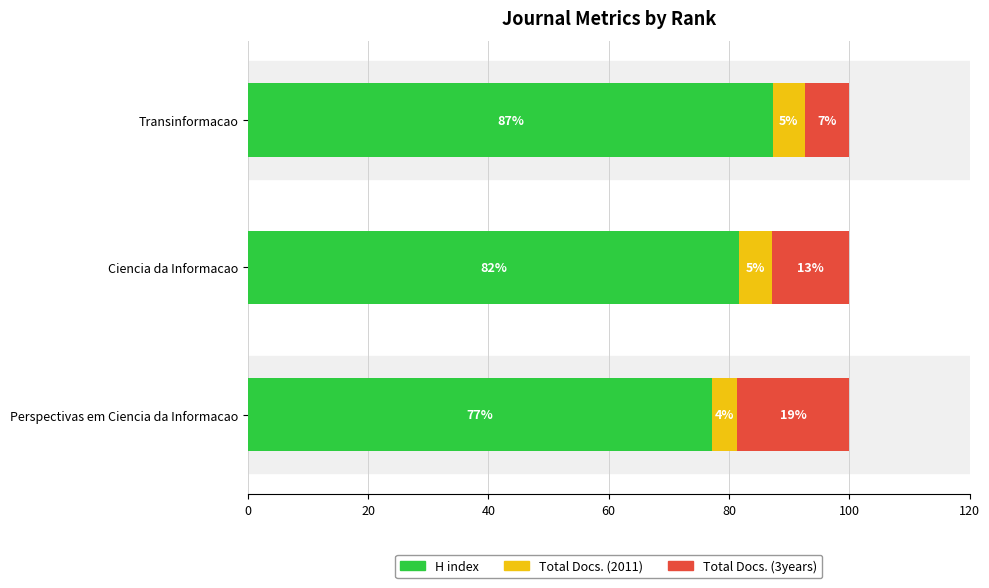

What are all the series names shown in the legend?

H index, Total Docs. (2011), Total Docs. (3years)